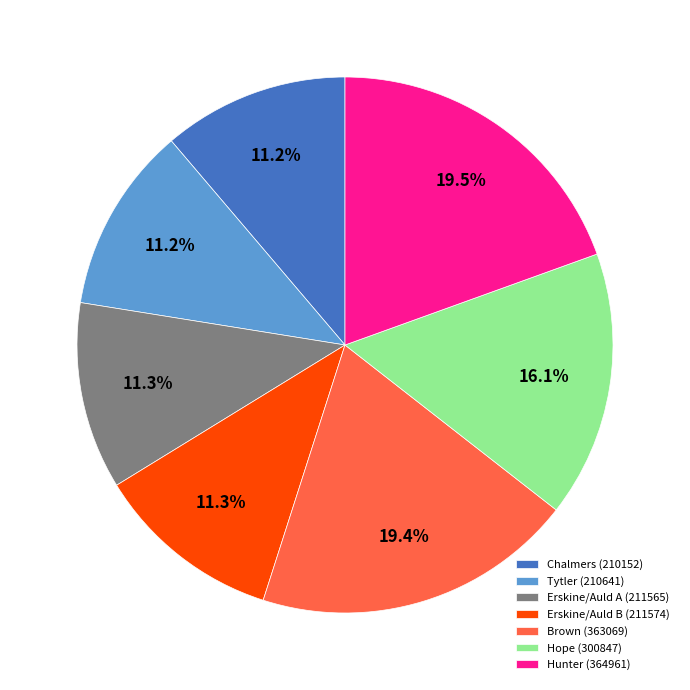

To the nearest percent, what portion does Chalmers (210152) represent?

11%